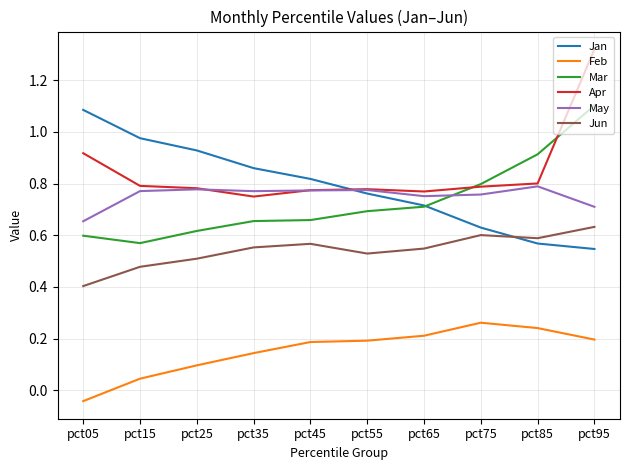

Which label corresponds to the smallest value in the chart?

pct05